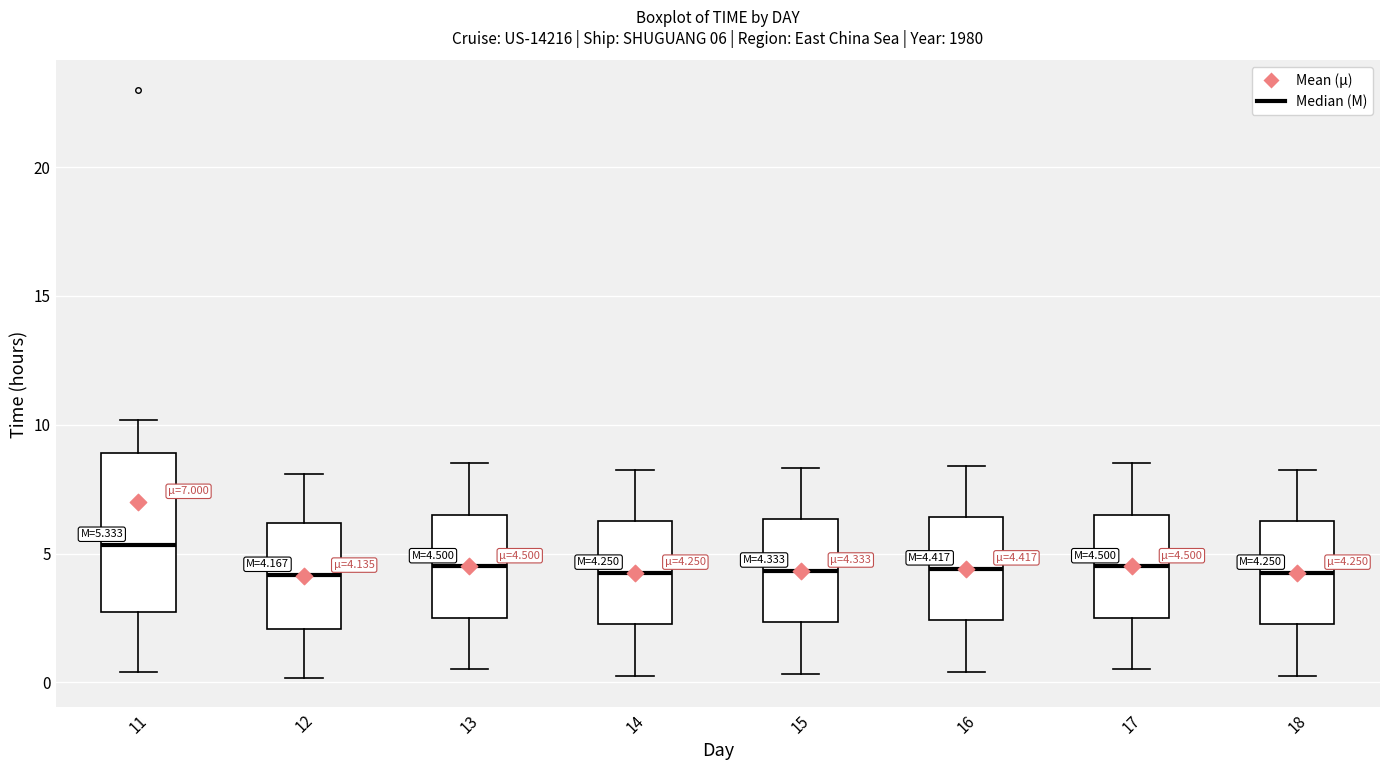

Which box is the tallest, from its lower edge to its upper edge?

11